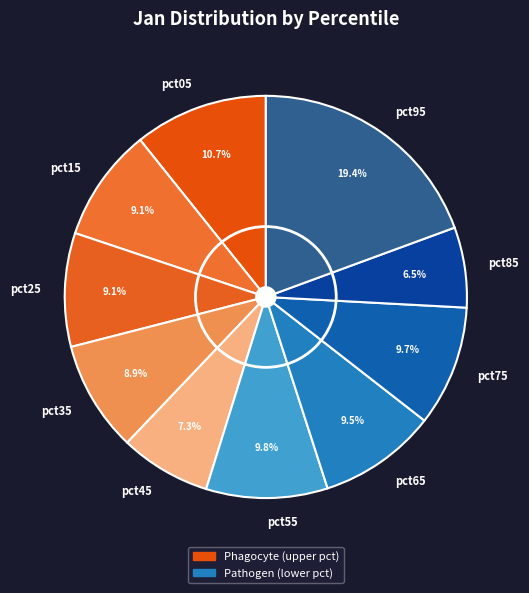

Which slice is the smallest?

pct85